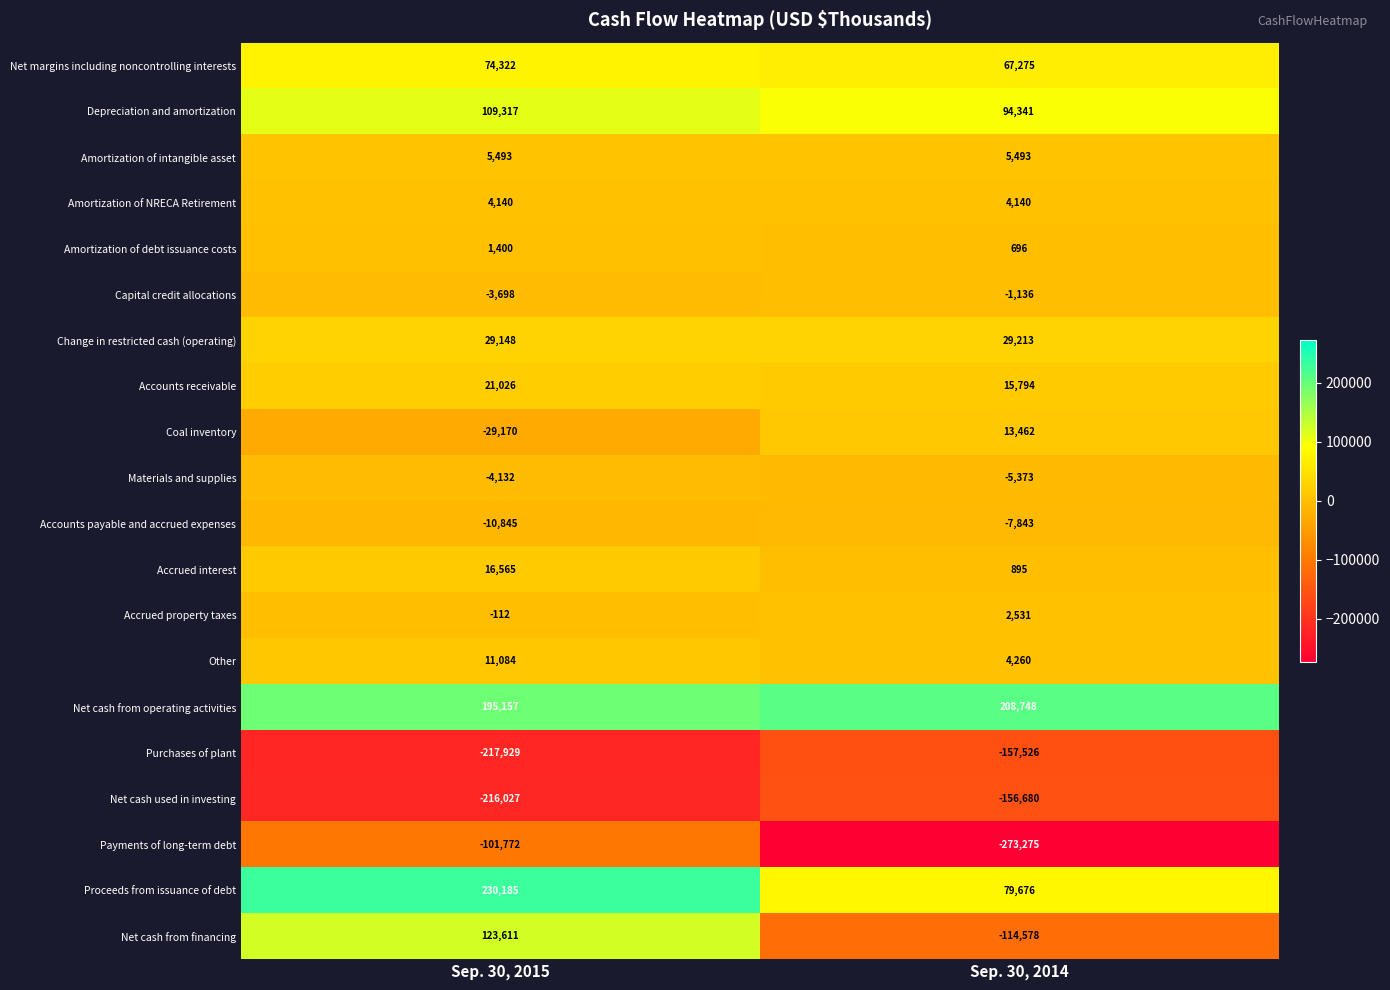

What is the difference between the highest and lowest values at Sep. 30, 2014?

482023